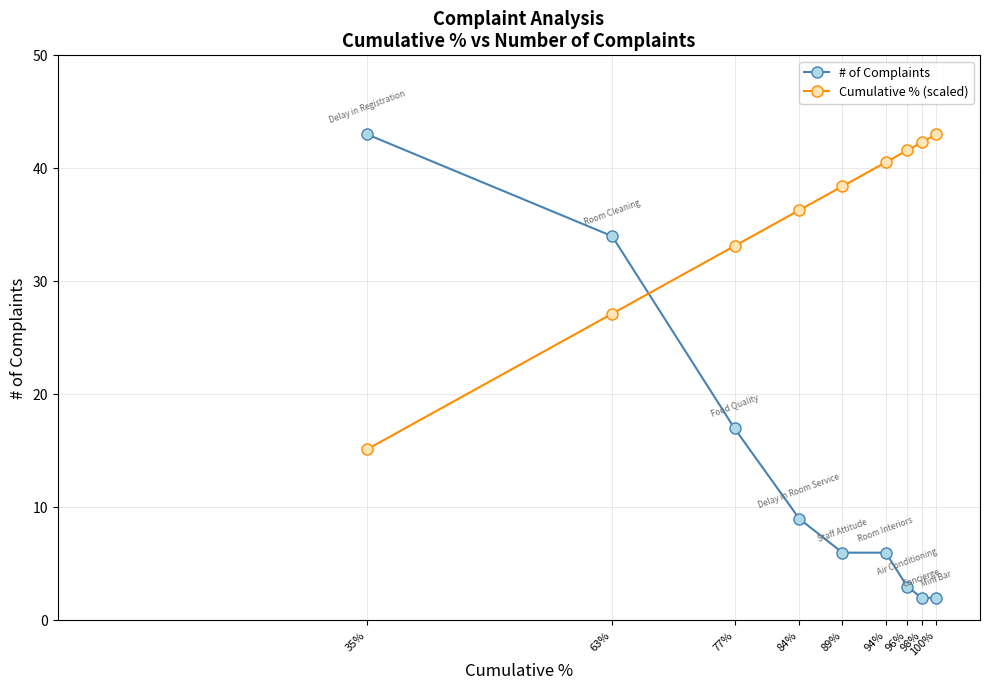

Between which two adjacent categories do Cumulative % (scaled) and # of Complaints first intersect?

63% and 77%